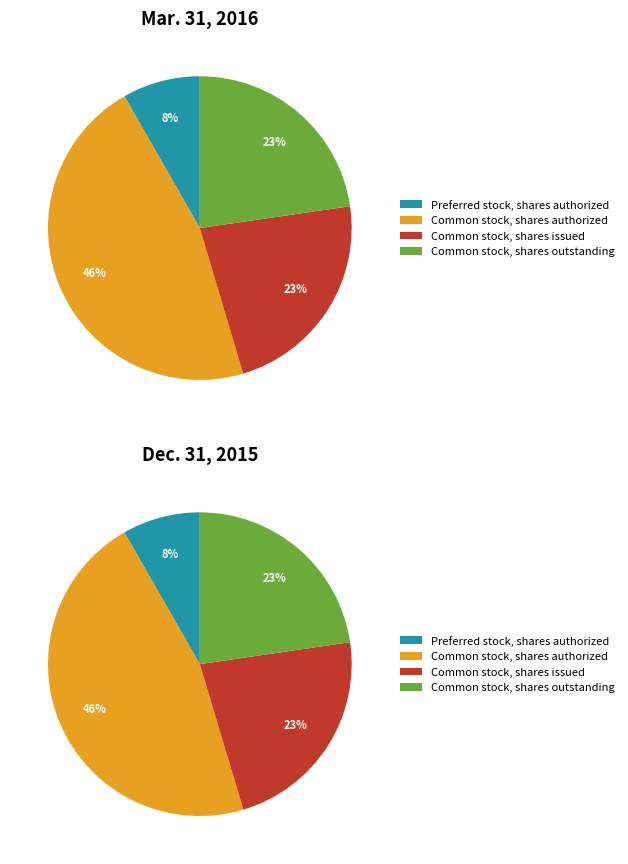

Does Common stock, shares authorized represent more than half of the total?

No